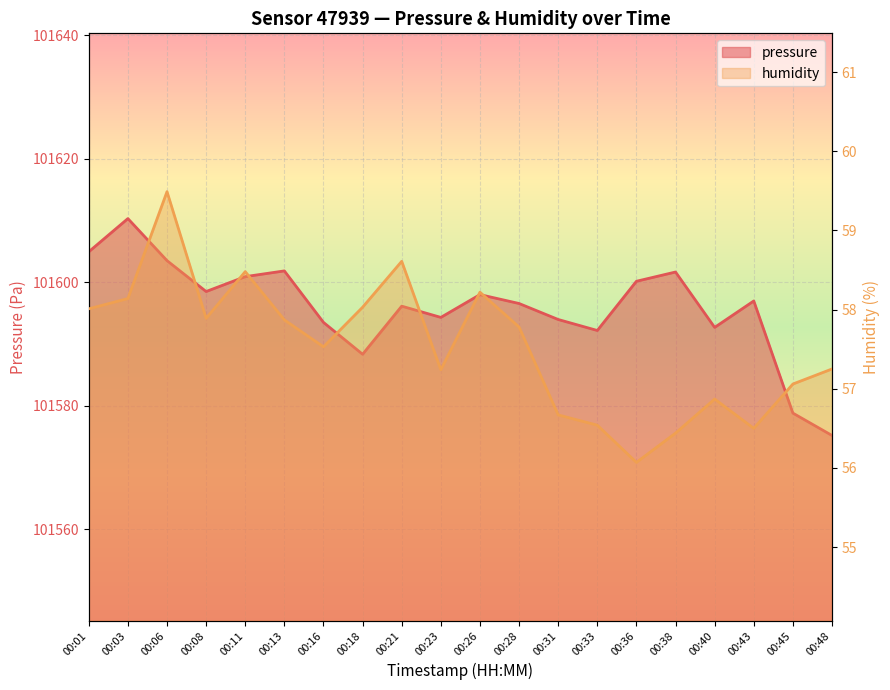

At which category does humidity reach its first local valley?

00:08